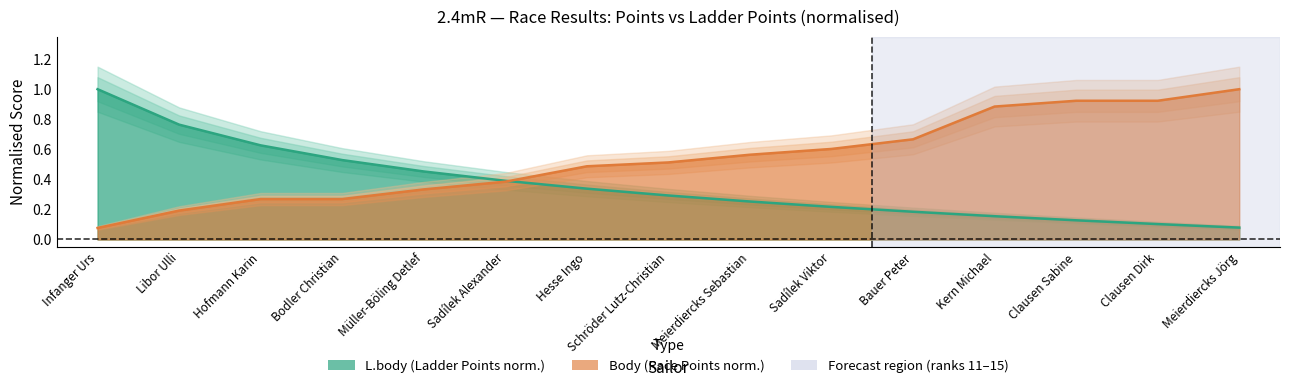

At Bodler Christian, list the series in order from smallest to largest.

Body, L.body